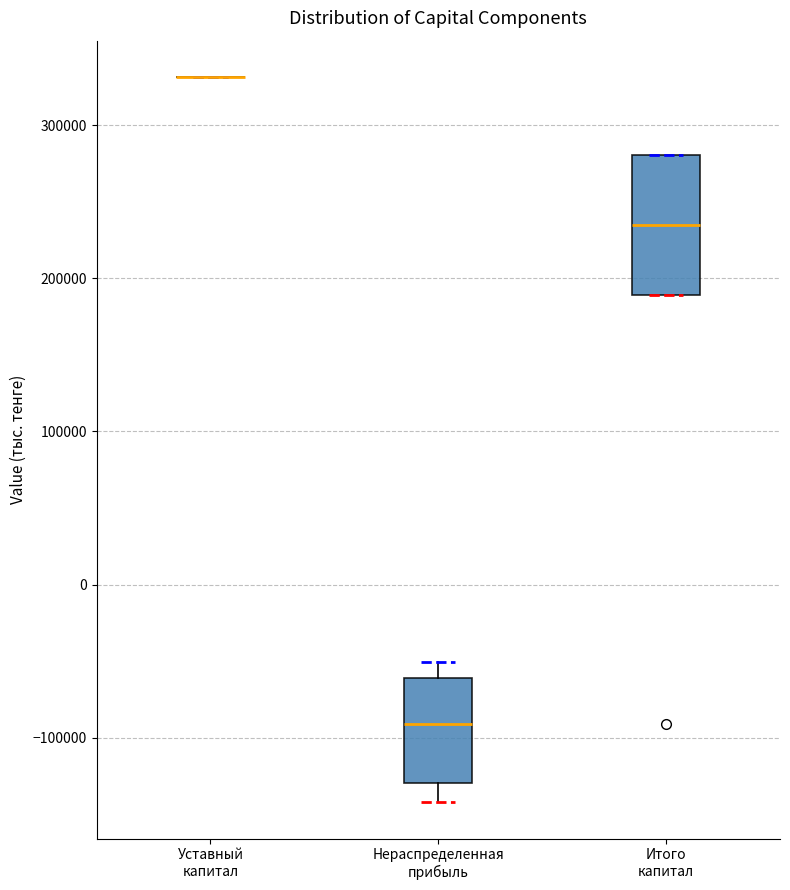

Comparing the boxes themselves (not the whiskers), which one is the tallest?

Итого капитал